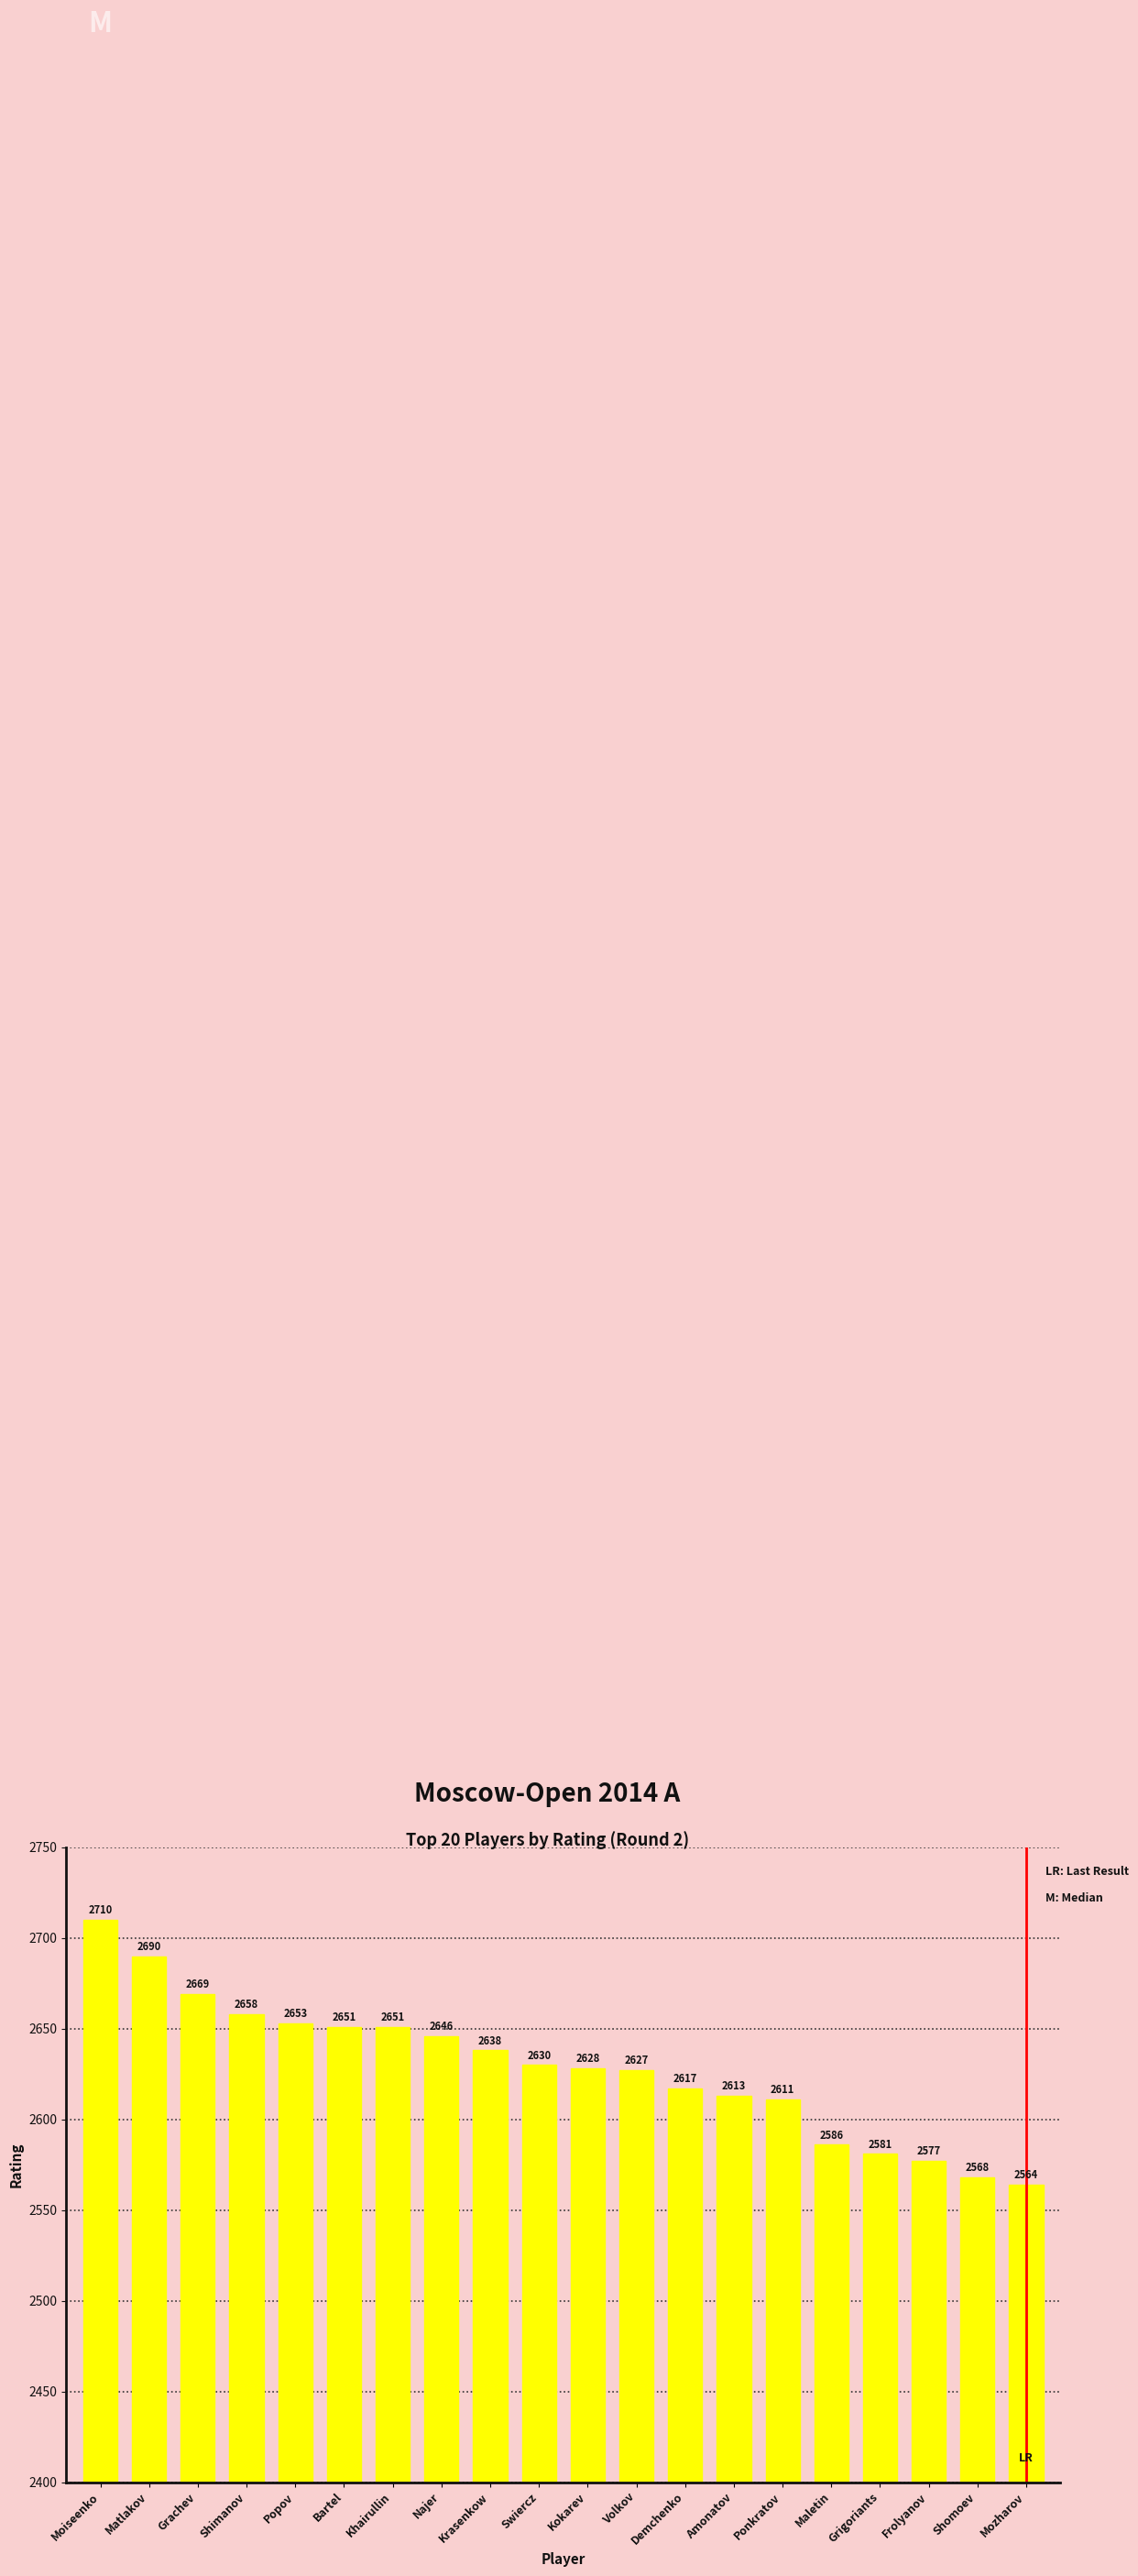

Which category has the lowest value across all series?

Mozharov